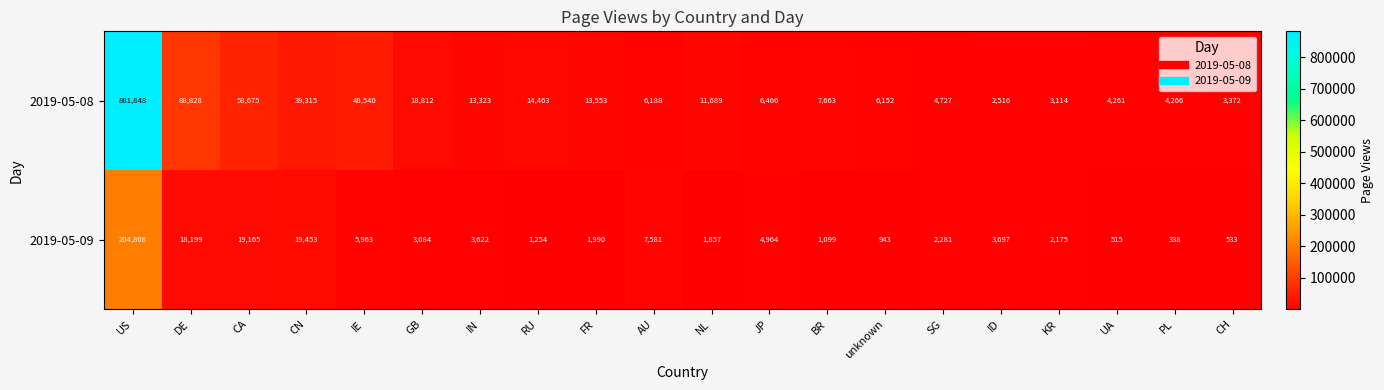

How many distinct data groups are displayed?

2